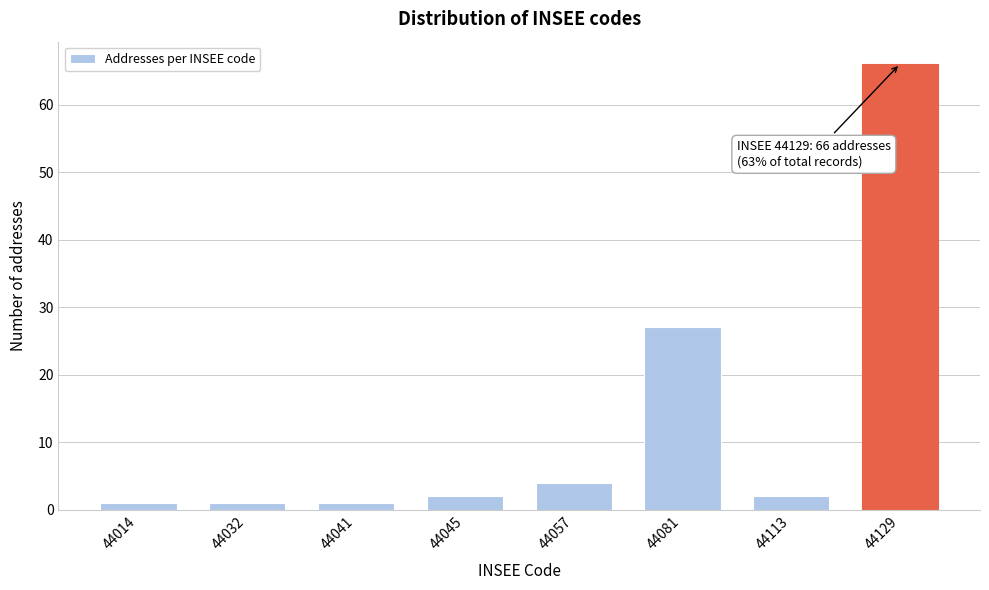

Reading right to left, extract all data points from this chart.

66	2	27	4	2	1	1	1